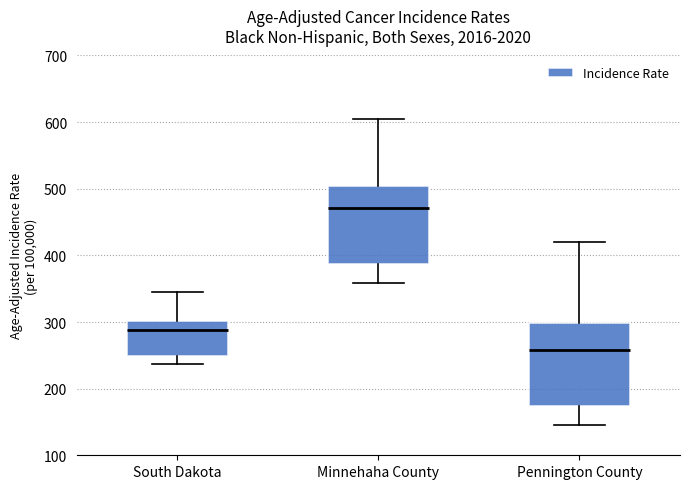

Where does the lower whisker of the box for Minnehaha County end on the y-axis? The values are not printed on the chart, so give them approximately, as read against the axis.

360